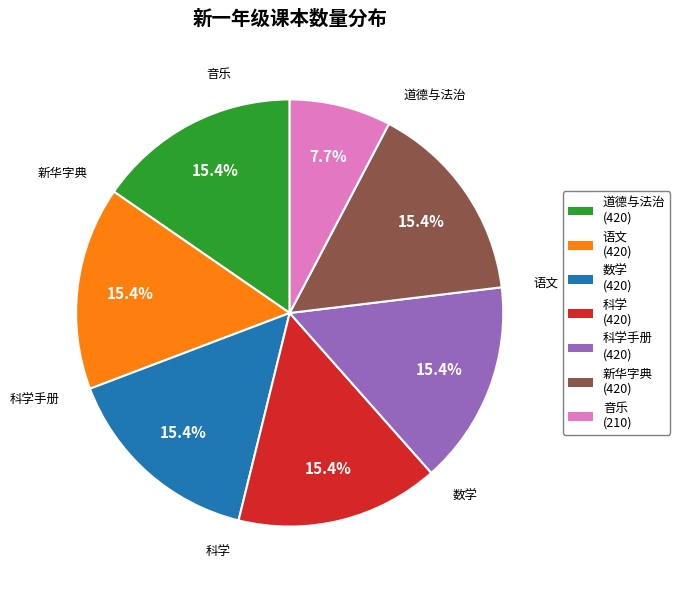

Which slice is the smallest?

音乐 (210)